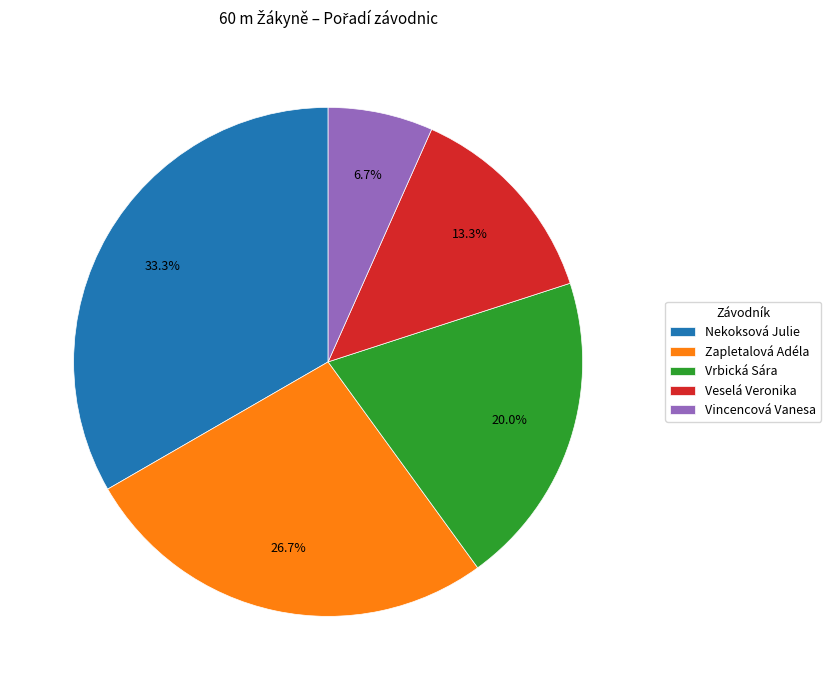

To the nearest percent, what percentage of the pie is Zapletalová Adéla?

27%